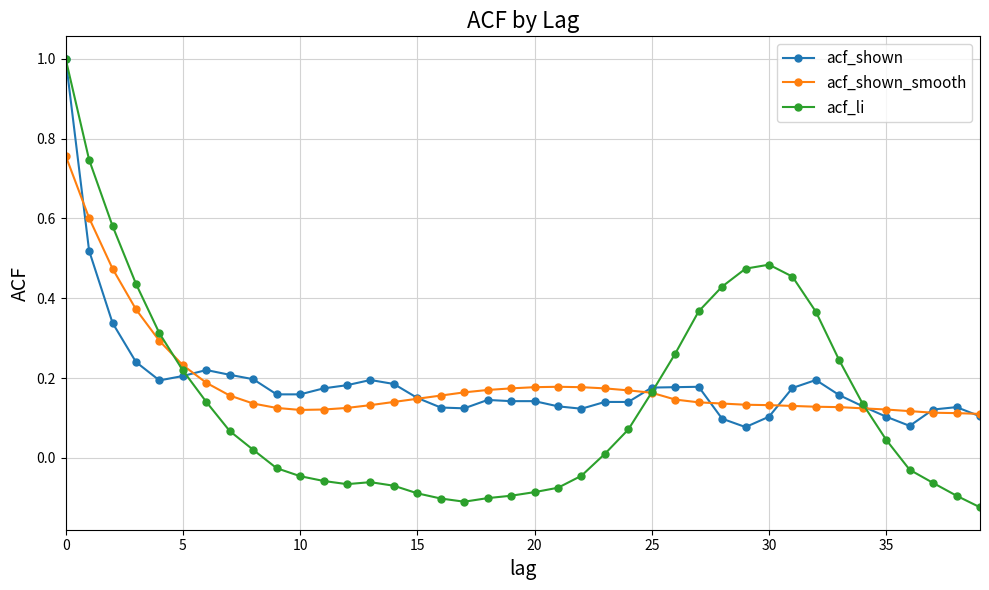

True or false: acf_shown has more than 0 points higher than both neighbors.

True